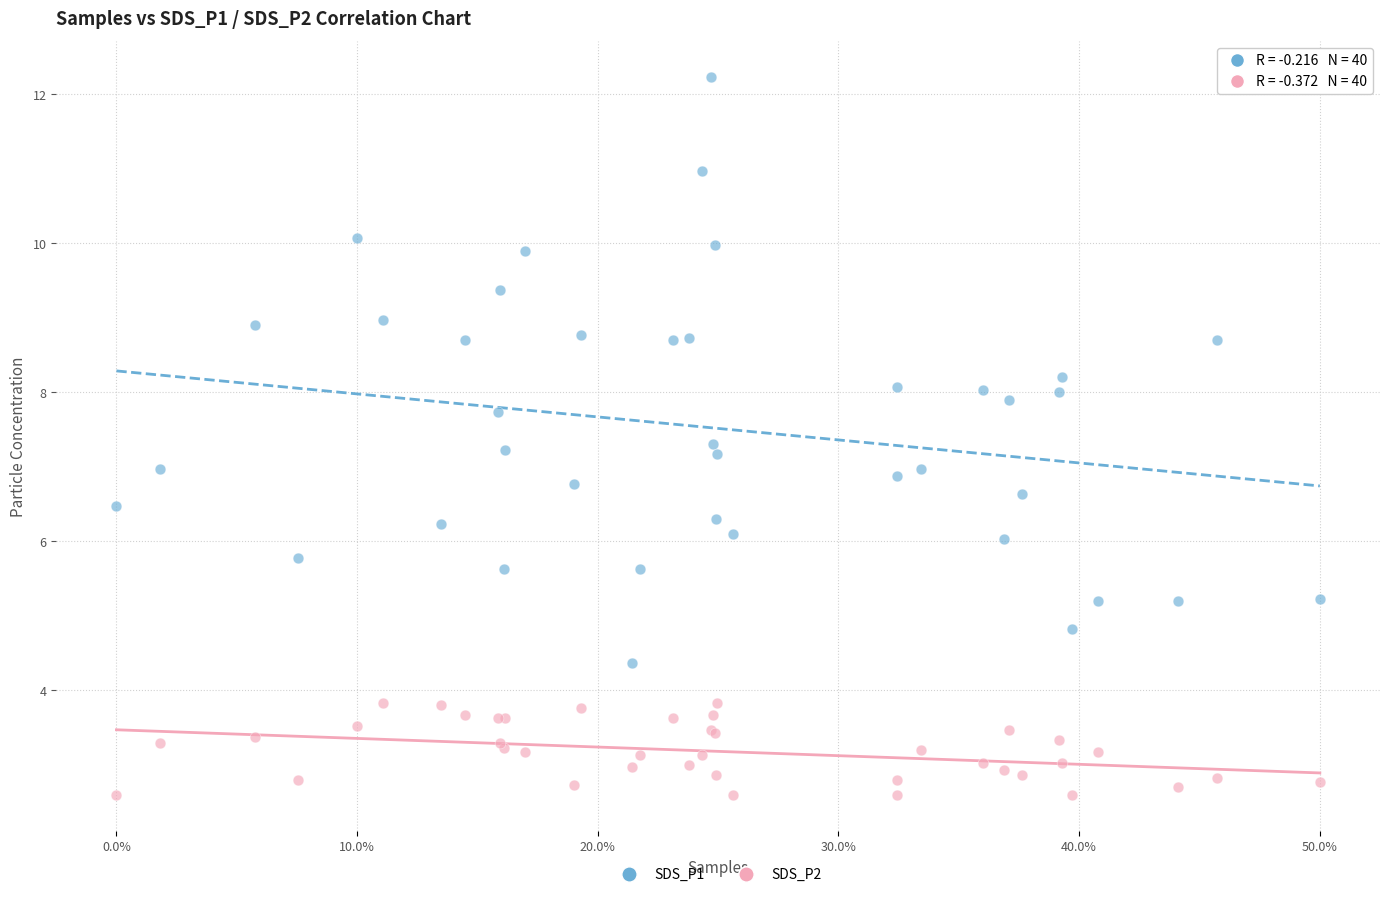

Which series reaches the maximum Y coordinate?

SDS_P1